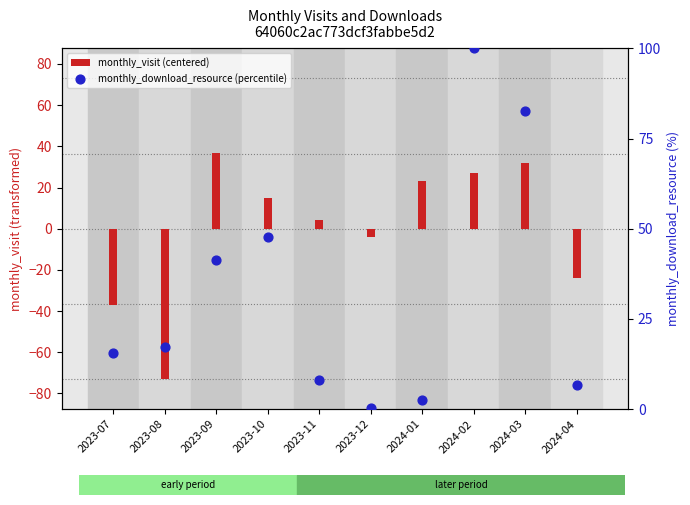

Which series contains the lowest Y value?

monthly_visit (centered)